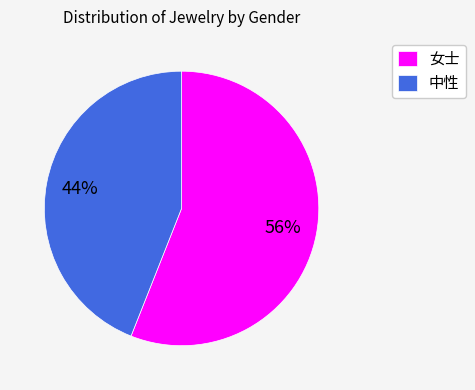

What is the largest slice in the pie chart?

女士